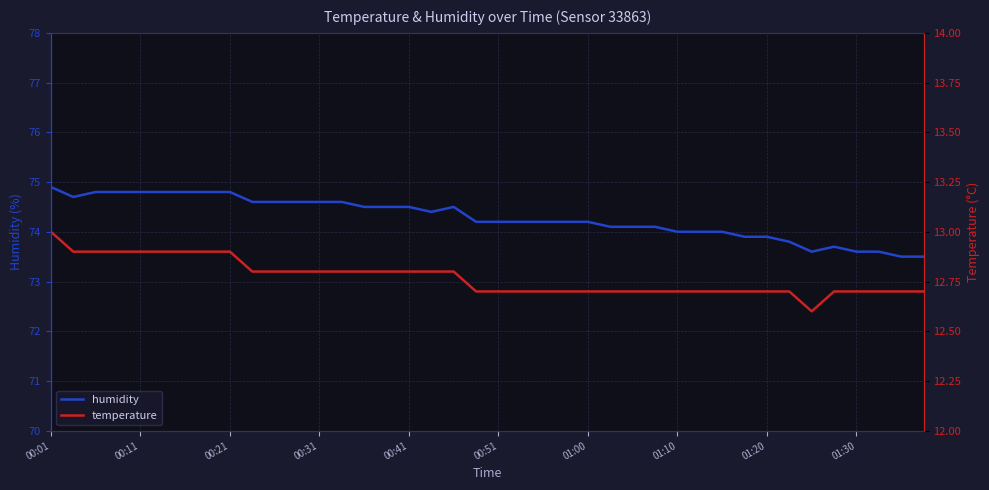

Rank the series by their average value, from highest to lowest.

humidity, temperature